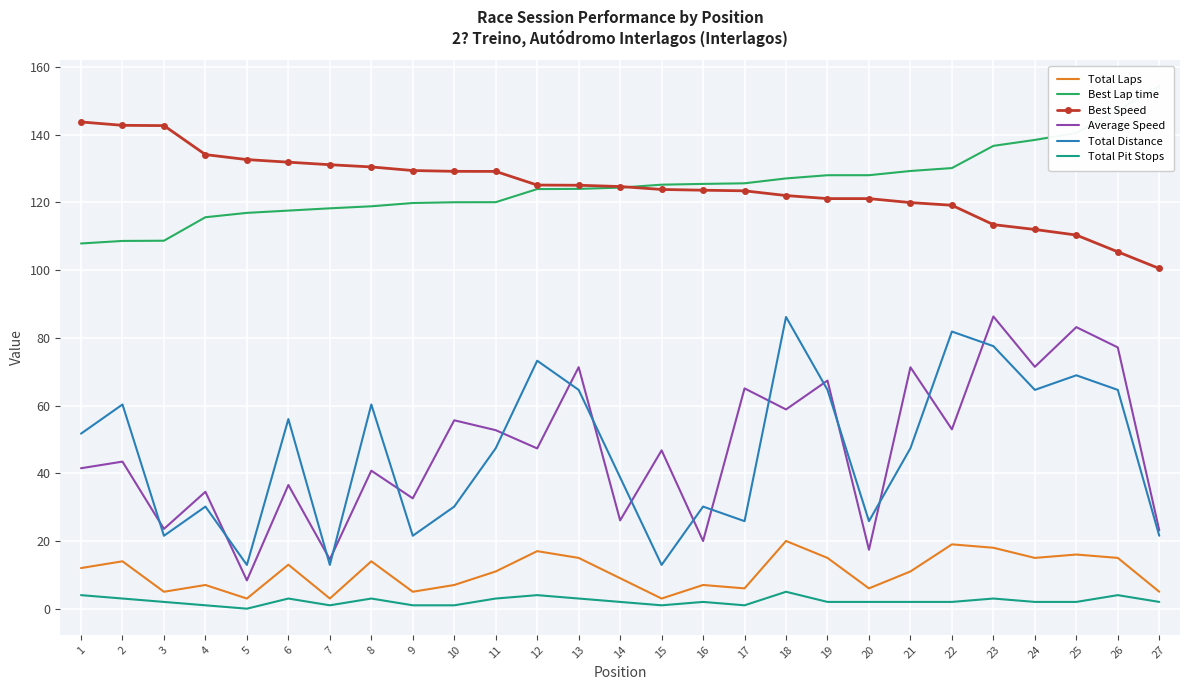

The Best Lap time series shows 147.1 at 26. True or false?

True